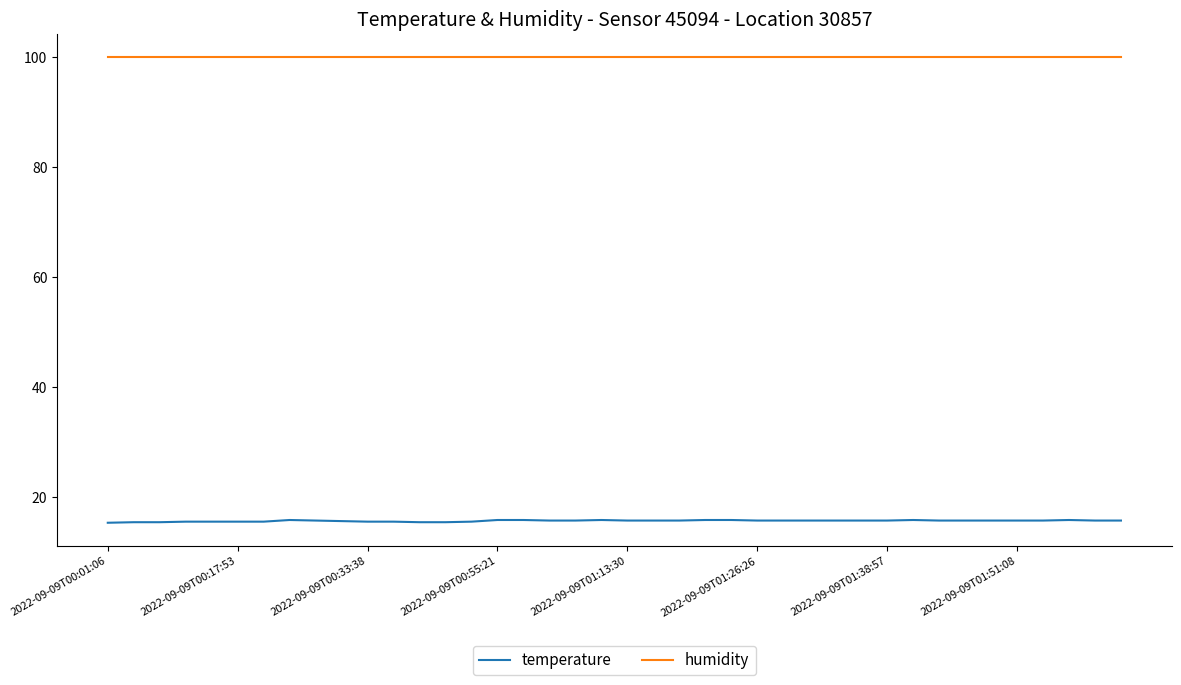

What are all the series names shown in the legend?

temperature, humidity